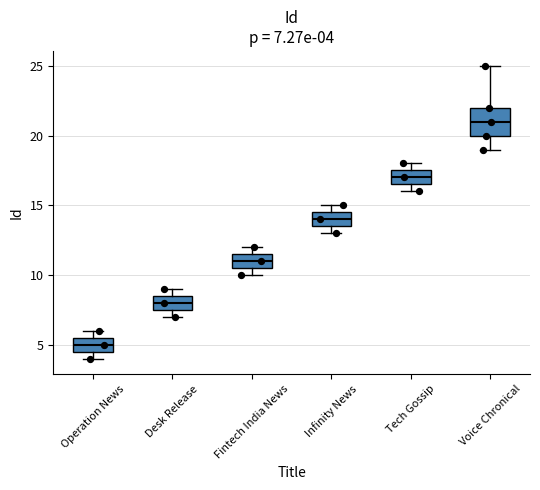

Which box is the tallest, from its lower edge to its upper edge?

Voice Chronical